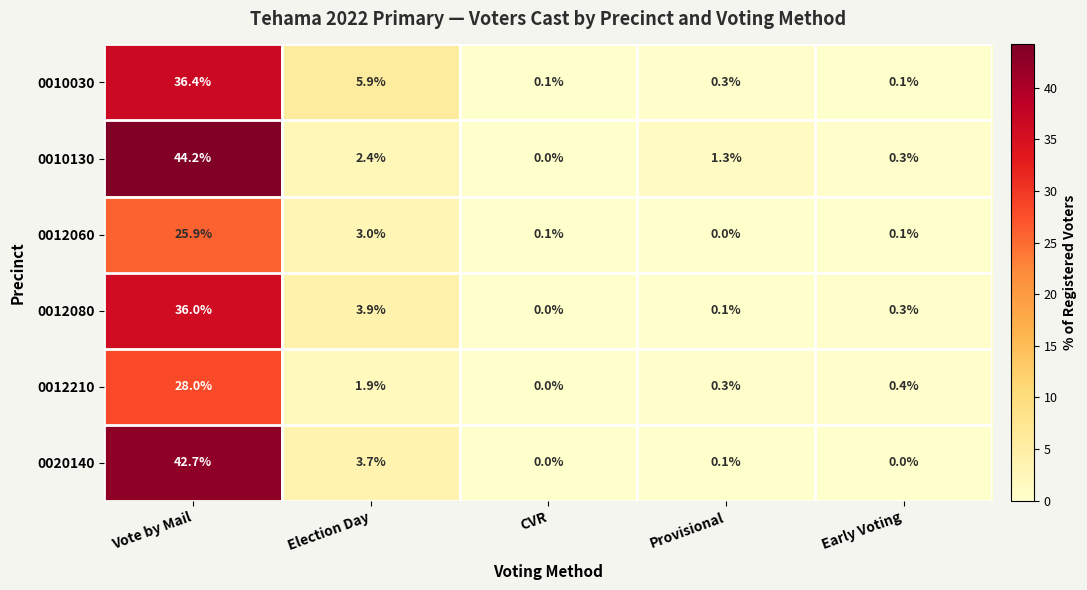

List the labels in order of 0012080 value, largest first.

Vote by Mail, Election Day, Early Voting, Provisional, CVR